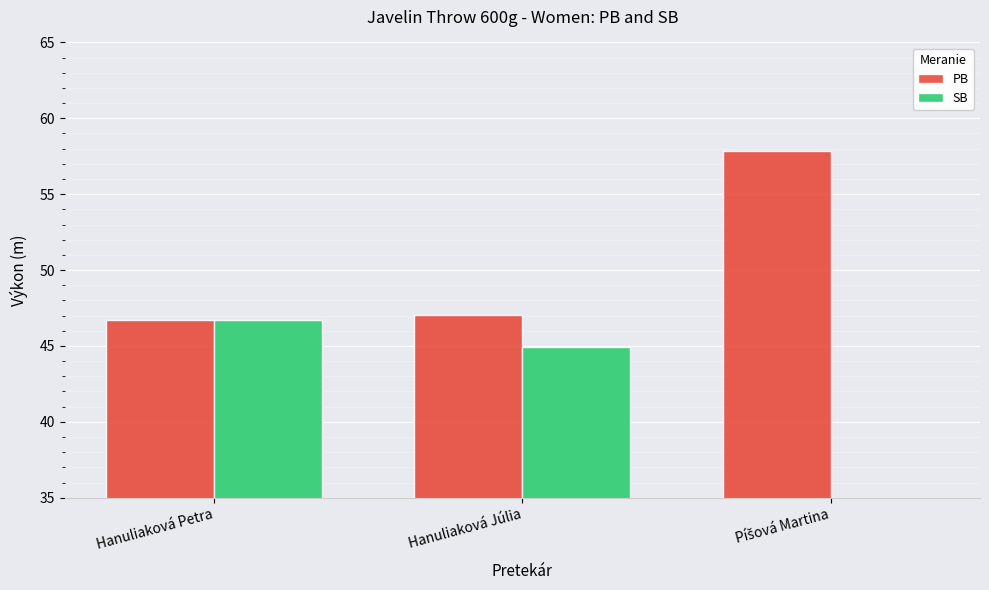

What is the value of the SB bar at the 1st from the left?

46.7